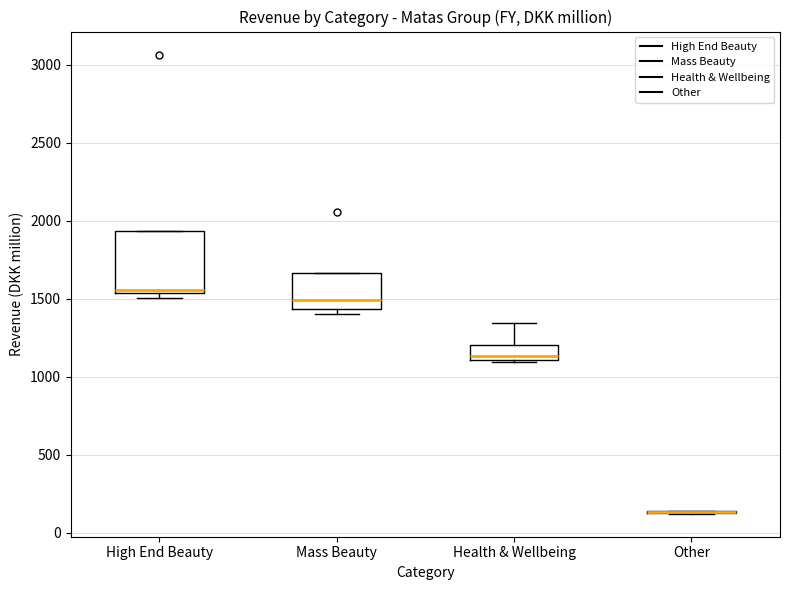

Reading left to right, read every box against the y-axis: the position of its median line, the range the box covers, and the ends of its whiskers. The values are not printed on the chart, so give them approximately, as read against the axis.

High End Beauty: median 1550 (just above the box's lower edge), box 1550 to 1950, whiskers 1500 to 1950
Mass Beauty: median 1500, box 1450 to 1650, whiskers 1400 to 1650
Health & Wellbeing: median 1150, box 1100 to 1200, whiskers 1100 to 1350
Other: box collapsed to a line at 150, whiskers 100 to 150